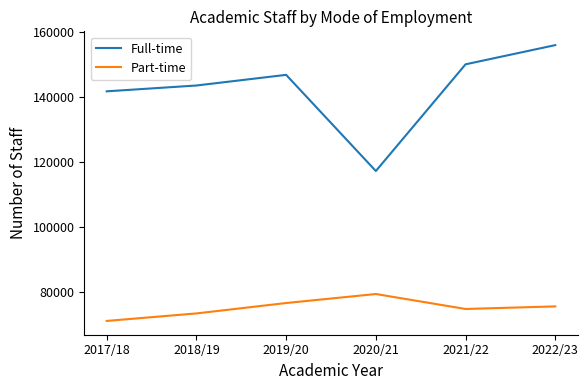

What is the difference between the maximum and minimum values in the Full-time series?

38640